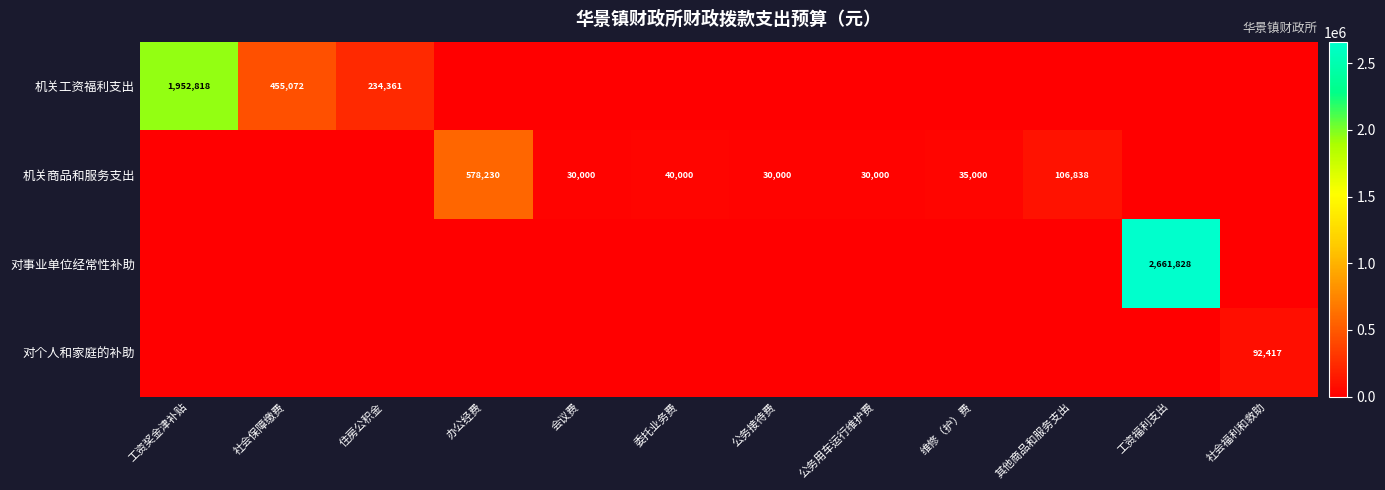

The 对事业单位经常性补助 series shows 615155 at 工资福利支出. True or false?

False